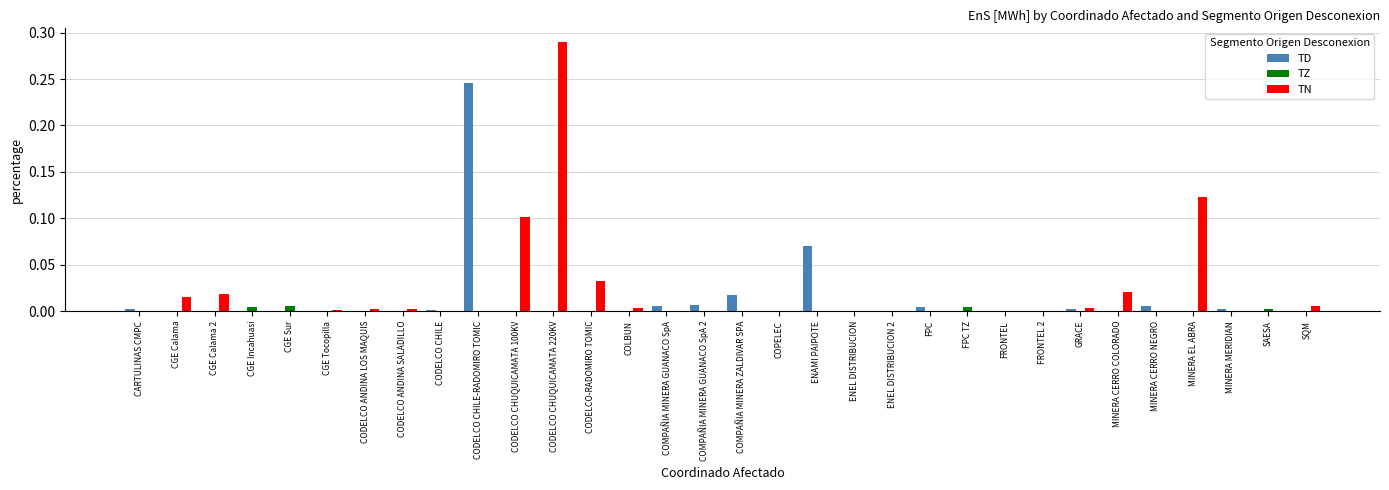

How many series are shown in this chart?

3